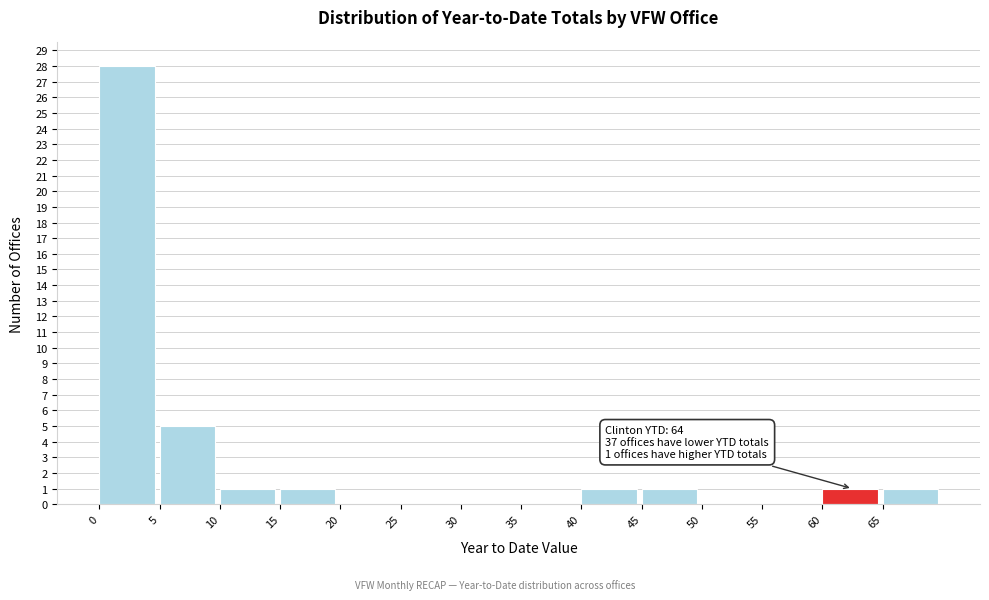

Over which range of the x-axis is the bar tallest?

0 to 5